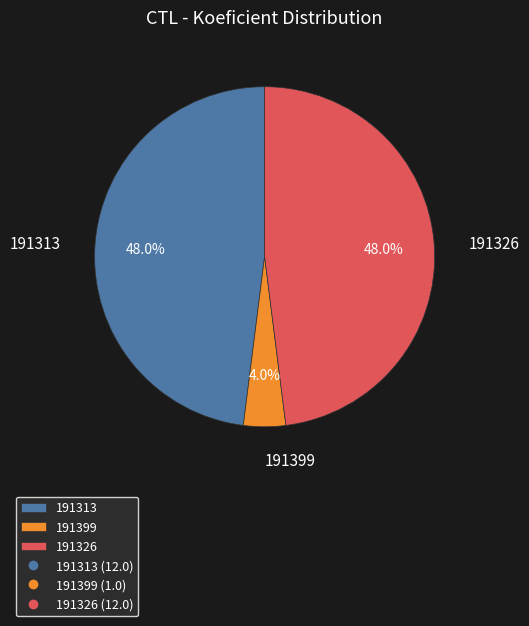

Is there a majority slice in this chart?

No